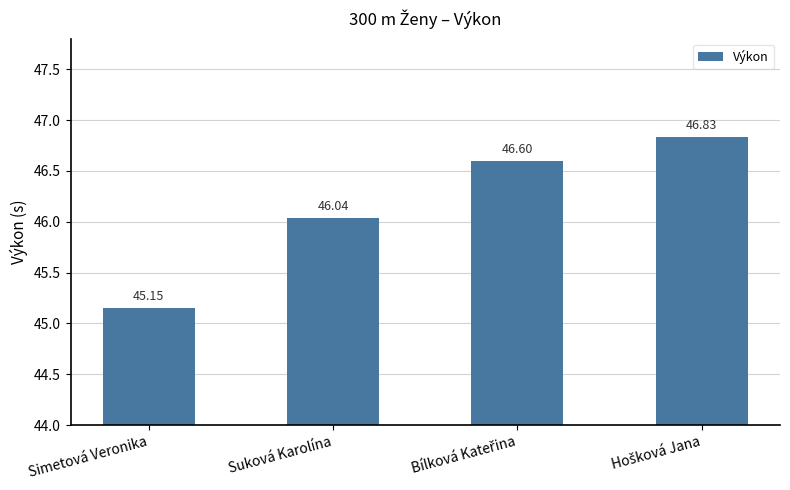

How many series are shown in this chart?

1